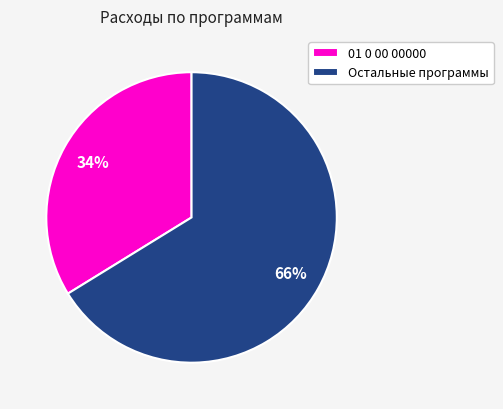

How many slices are in this pie chart?

2